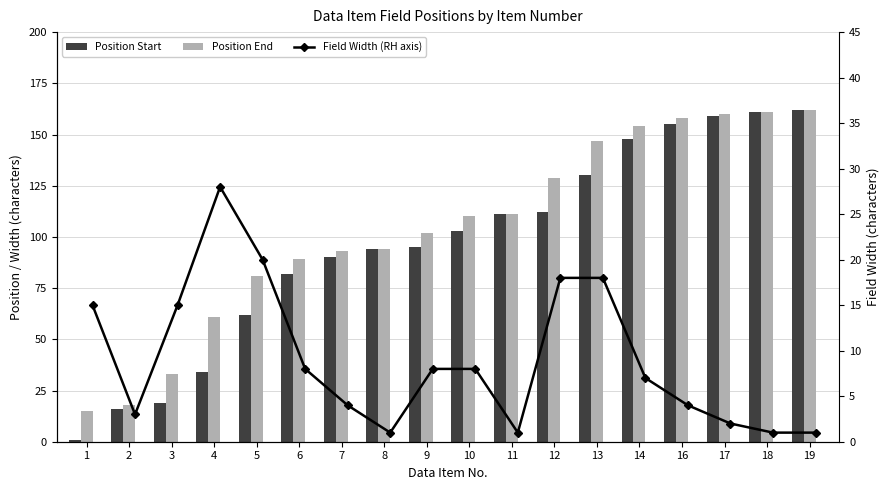

What are all the series names shown in the legend?

Position Start, Position End, Field Width (RH axis)